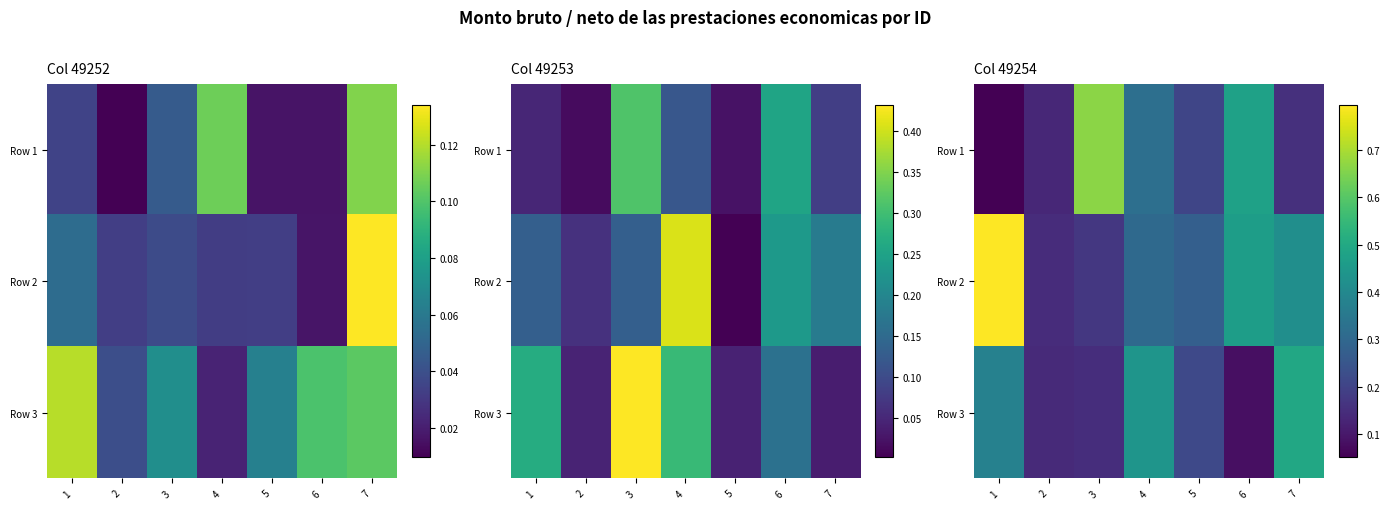

What is the sum of all Row 2 values?

2.6